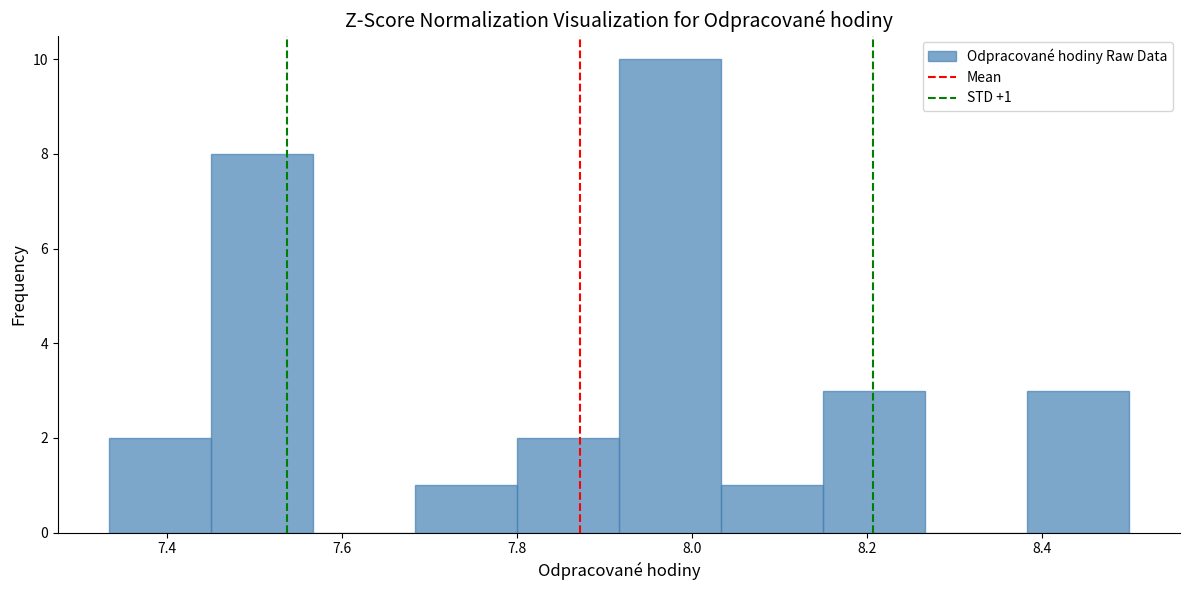

Which range on the x-axis has the tallest bar?

7.92 to 8.04